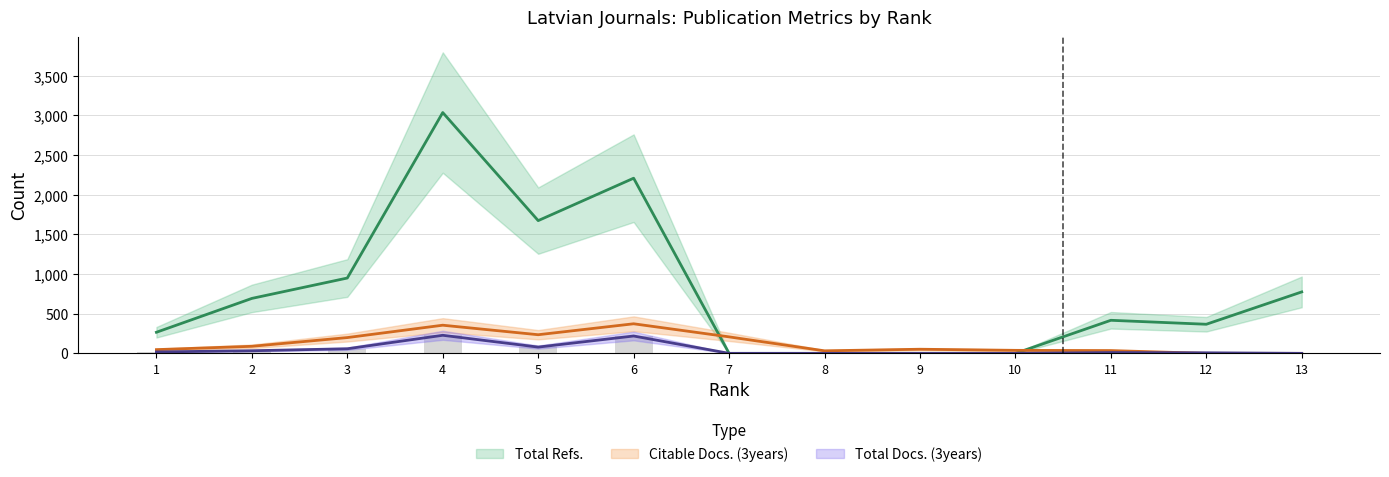

What is the difference between the highest and lowest values at 13?

775